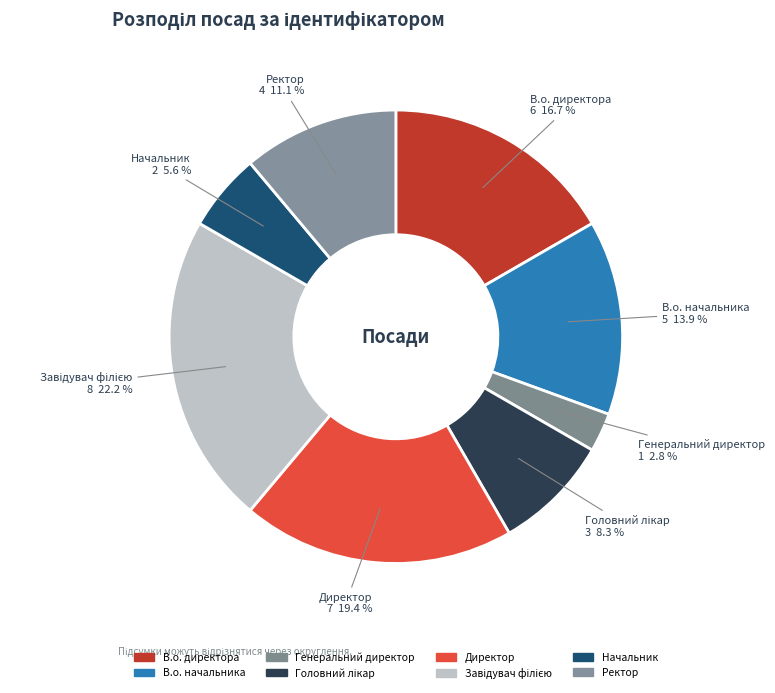

Which slice is the smallest?

Генеральний директор